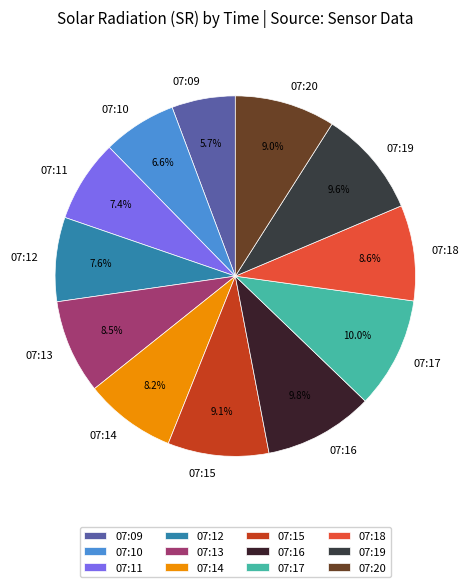

What percentage is the 07:19 slice, to the nearest percent?

10%